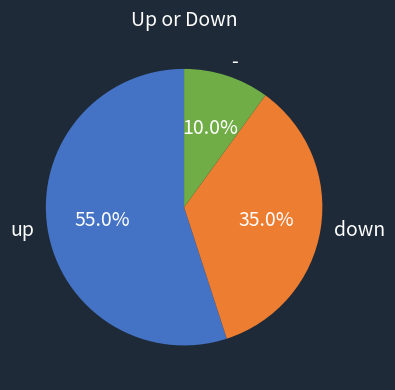

What percentage is the down slice, to the nearest percent?

35%